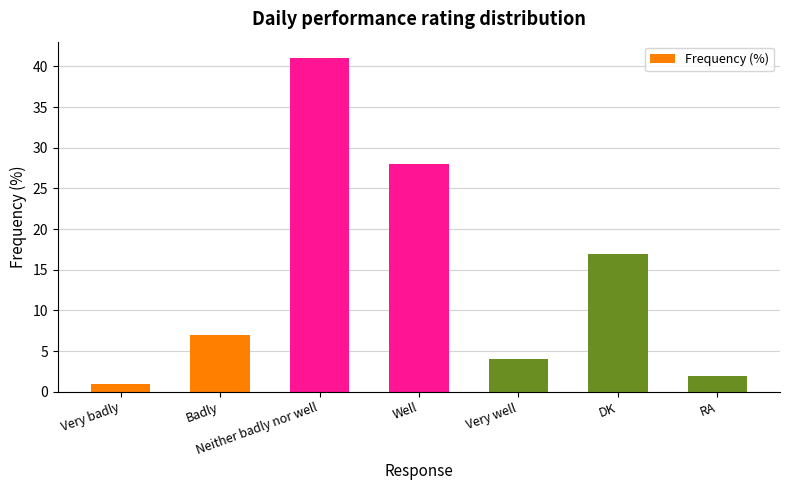

List the labels in order of value, smallest first.

Very badly, RA, Very well, Badly, DK, Well, Neither badly nor well